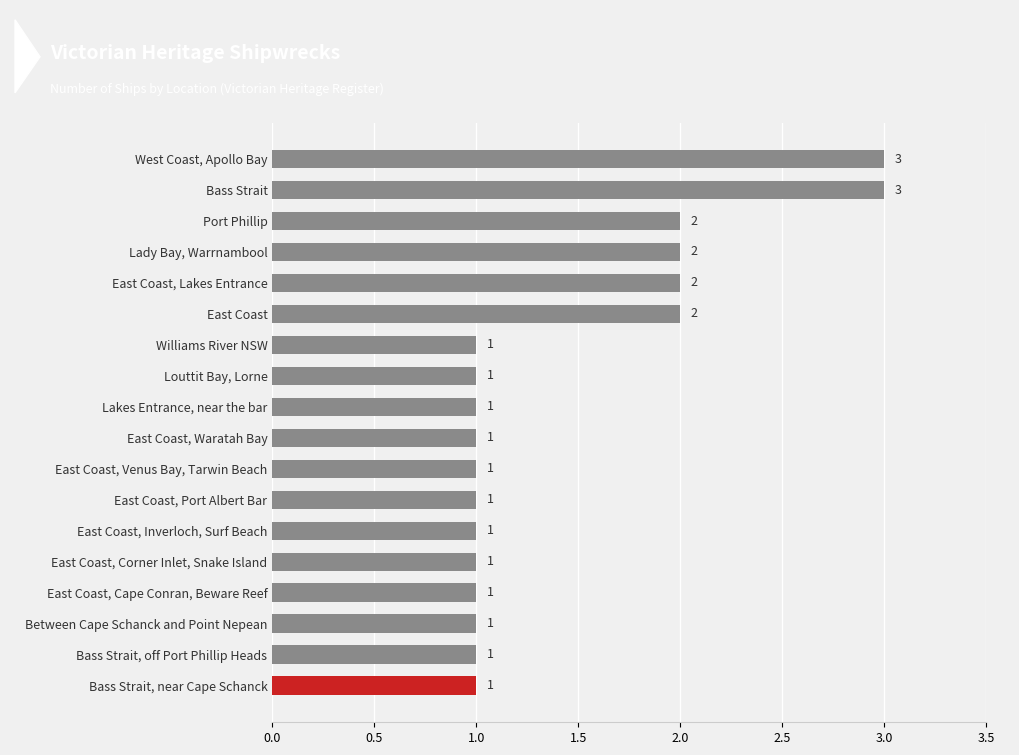

What is the sum of all values?

26